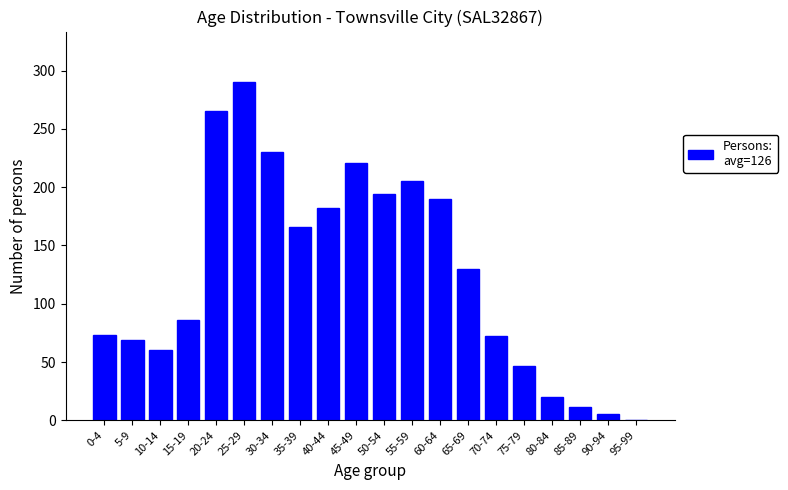

What is the sum of the values at 95-99 and 30-34?

230